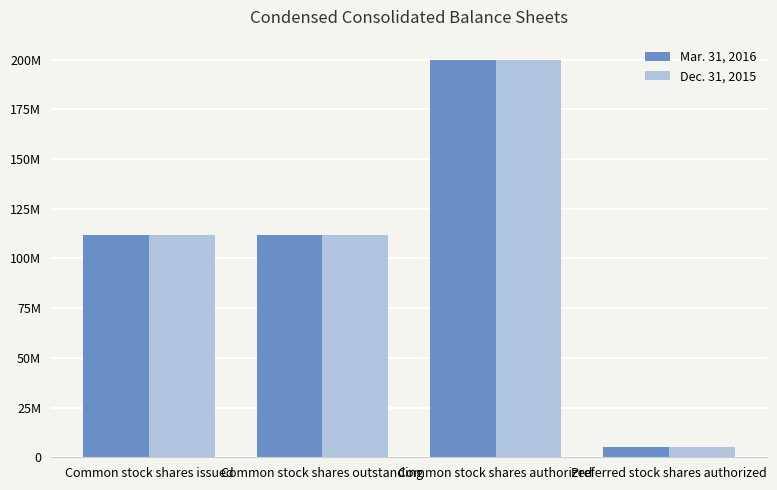

Does the chart contain stacked bars?

No